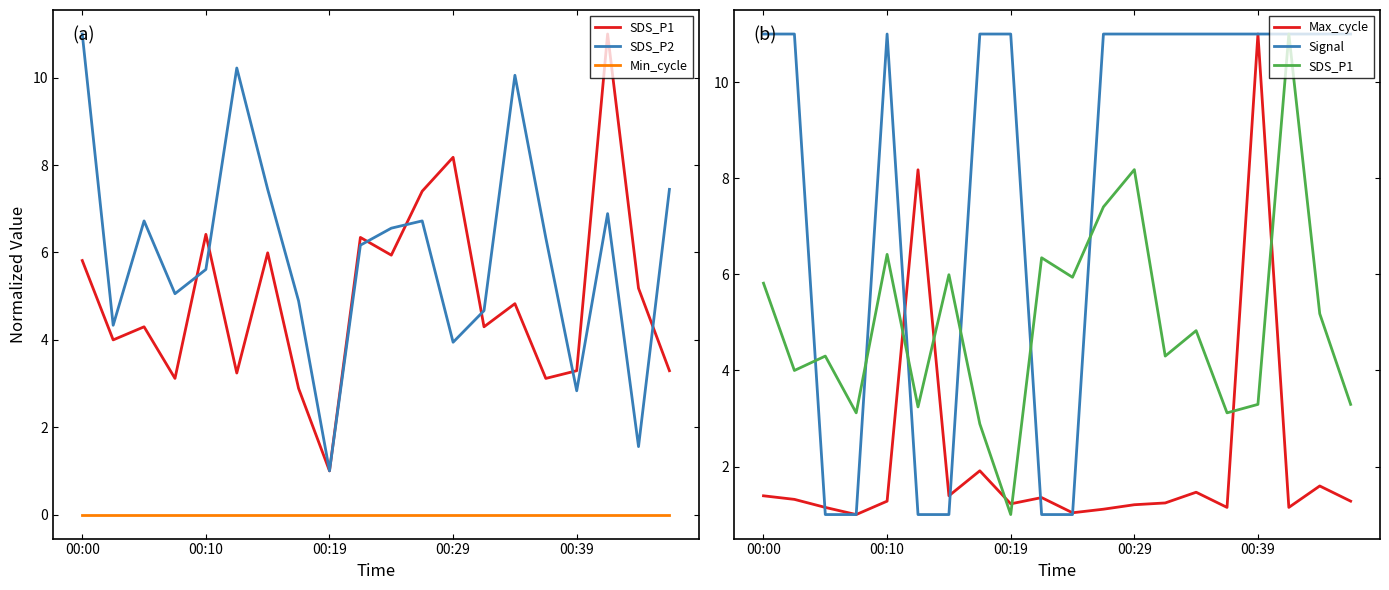

How many data points does each series have?

20